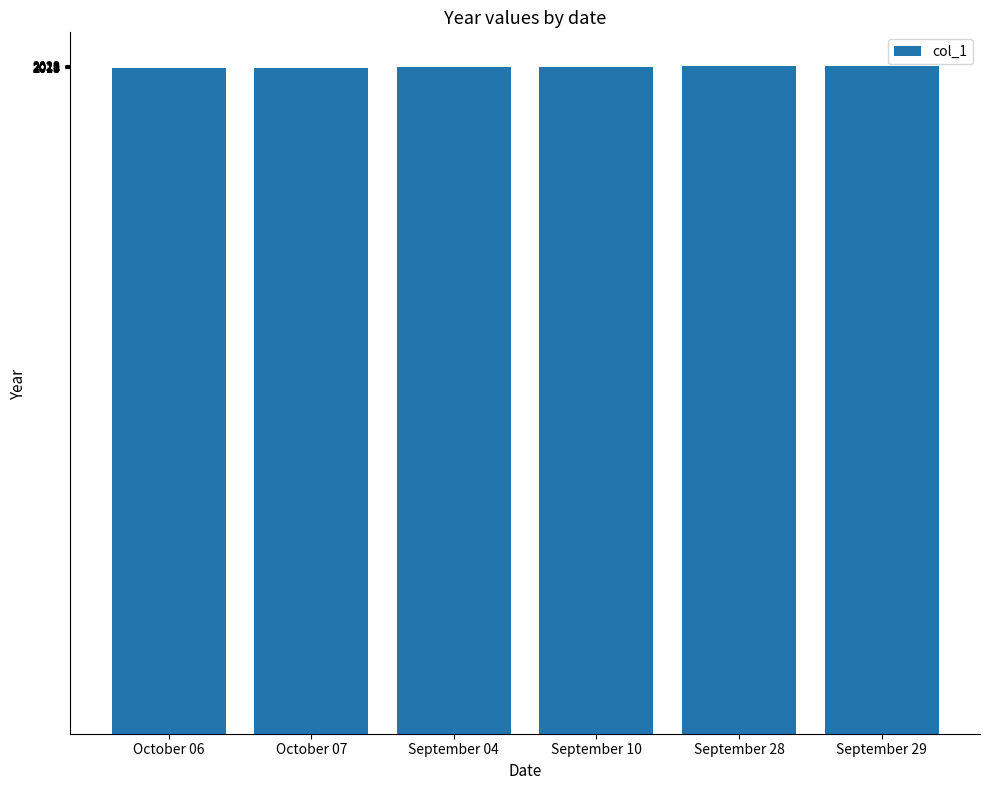

What is the ratio of the value at September 28 to the value at October 06?

1.0